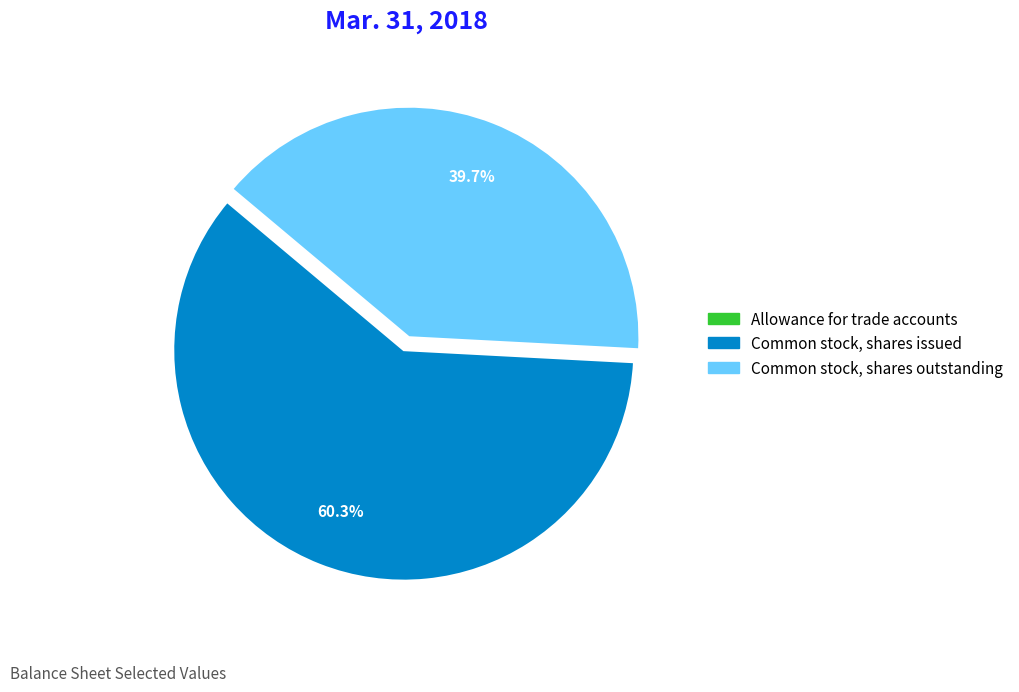

What is the largest slice in the pie chart?

Common stock, shares issued